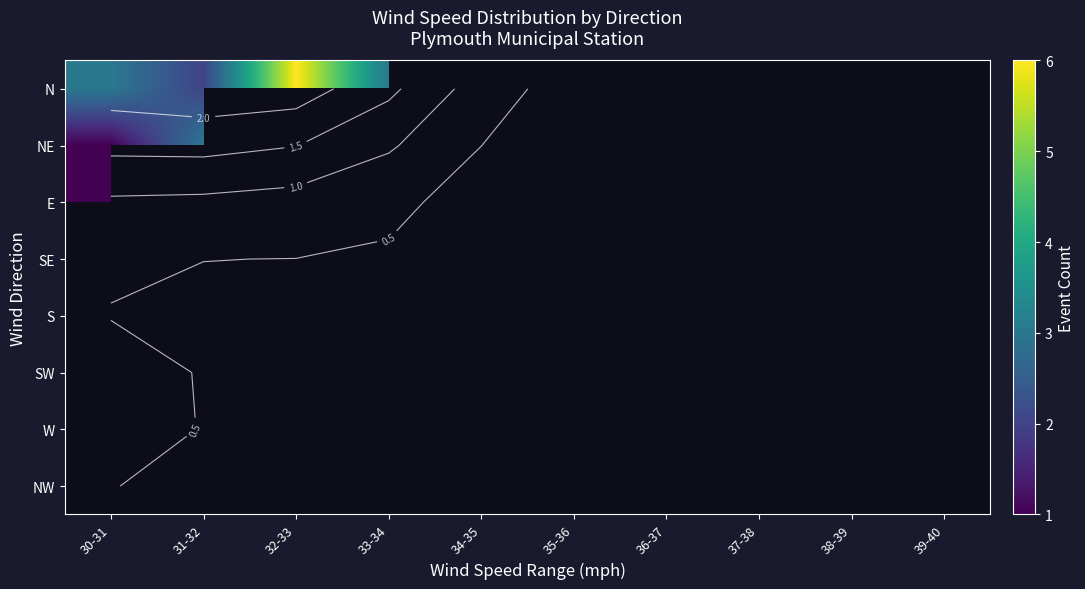

Which series has the largest range (max minus min)?

N